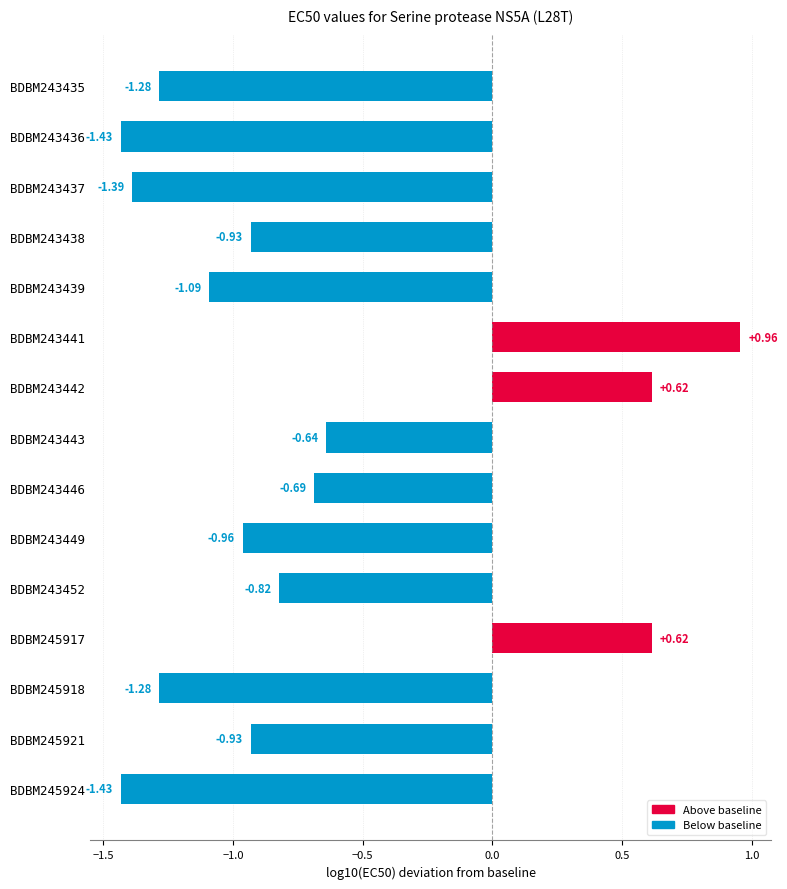

Between BDBM243441 and BDBM243443, which is larger?

BDBM243441